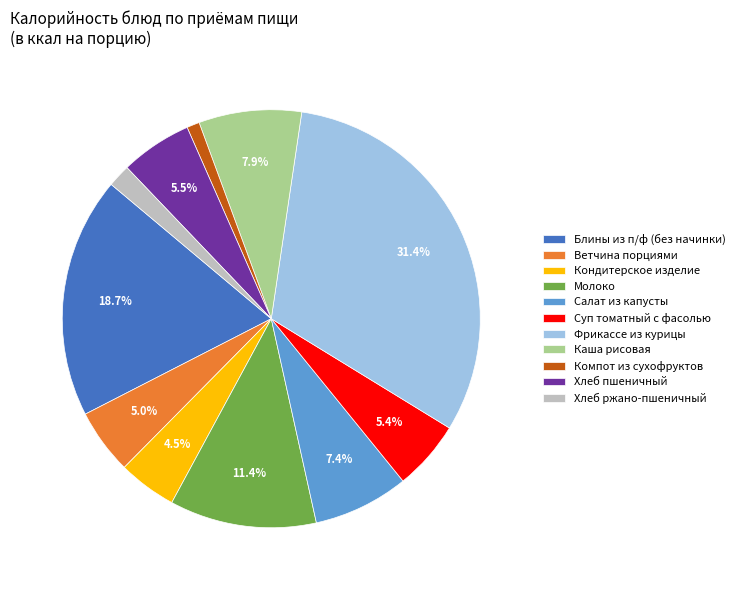

True or false: Каша рисовая accounts for 1% of the total.

False